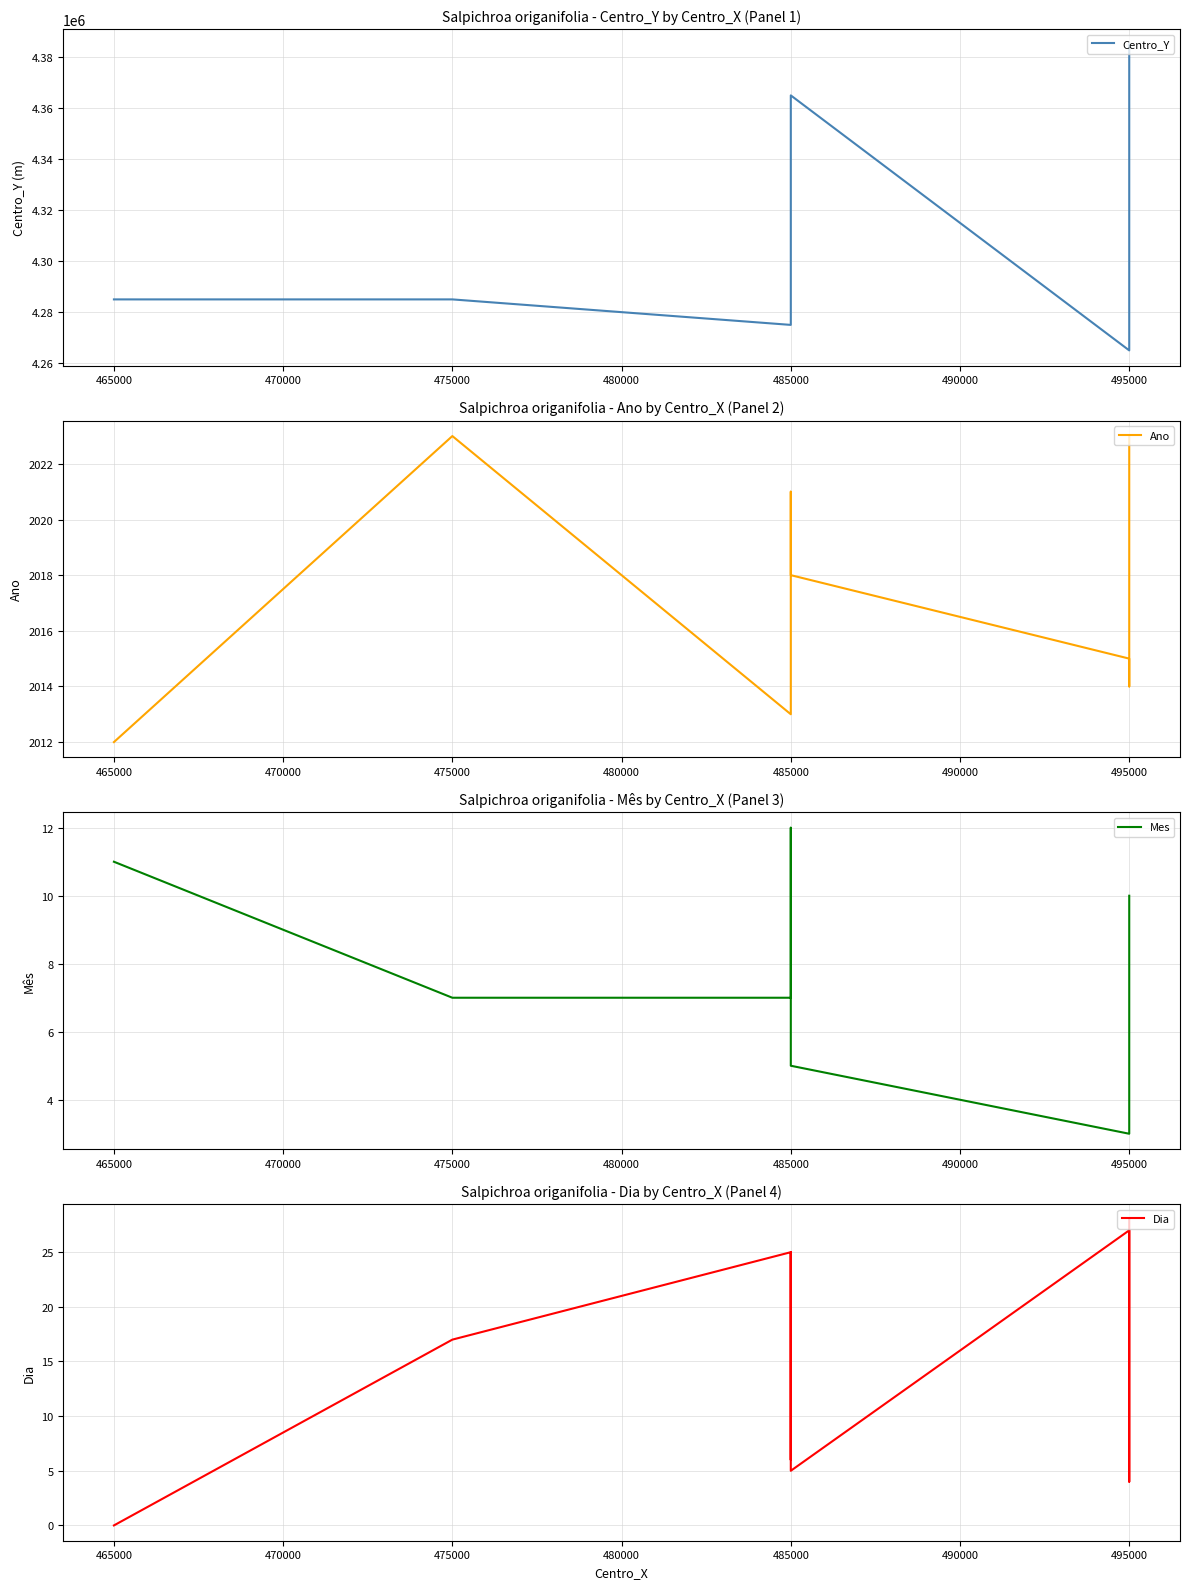

In Centro_Y, how many points are lower than both neighbors (excluding endpoints)?

2